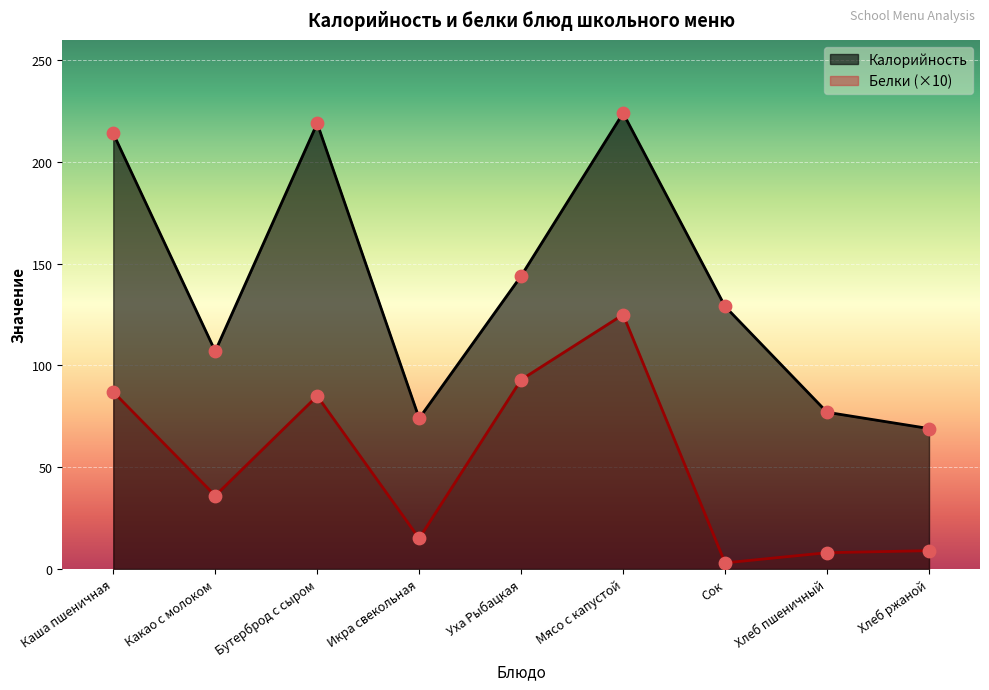

At how many categories does at least one series exceed 55?

9